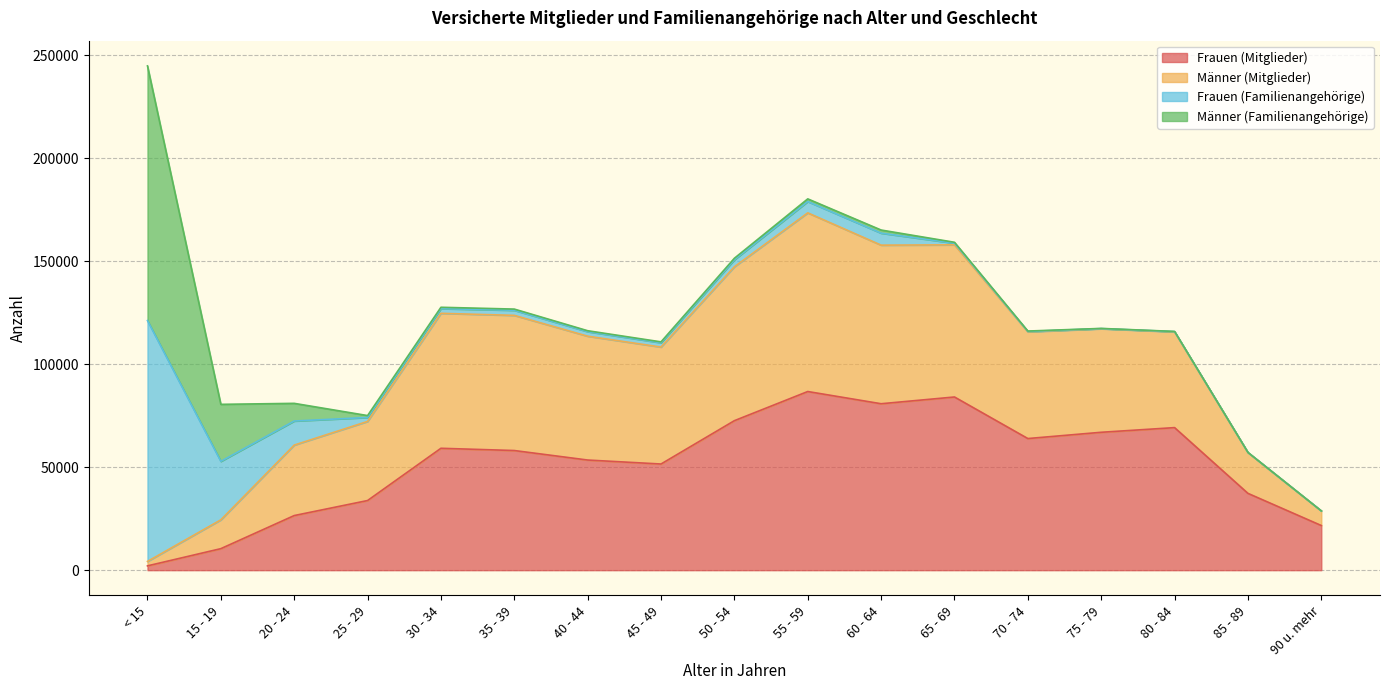

True or false: Männer (Mitglieder) has a value of 66998 at 80 - 84.

False